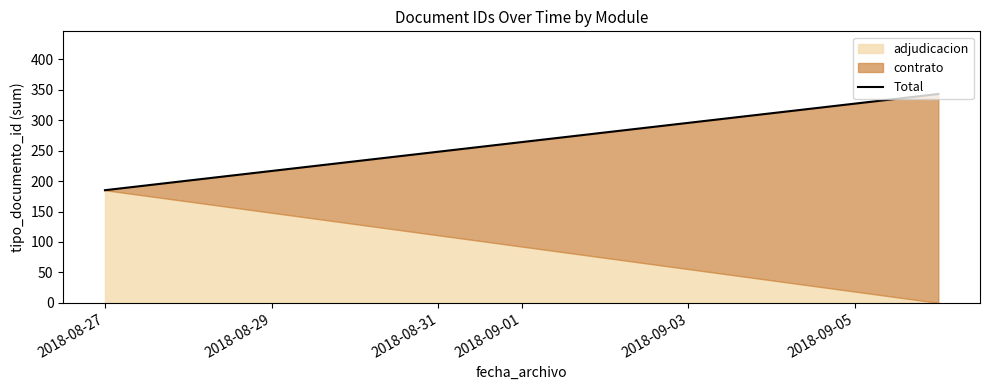

Is it true that the value at 2018-08-27 is 38?

False